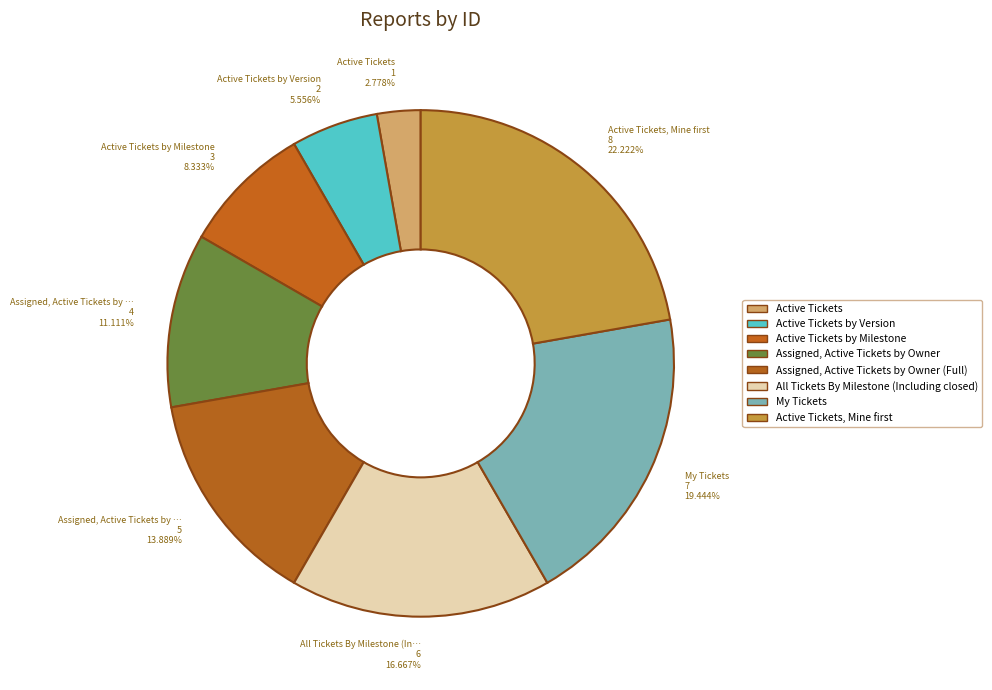

What portion of the pie excludes All Tickets By Milestone (Including closed)?

83.3%